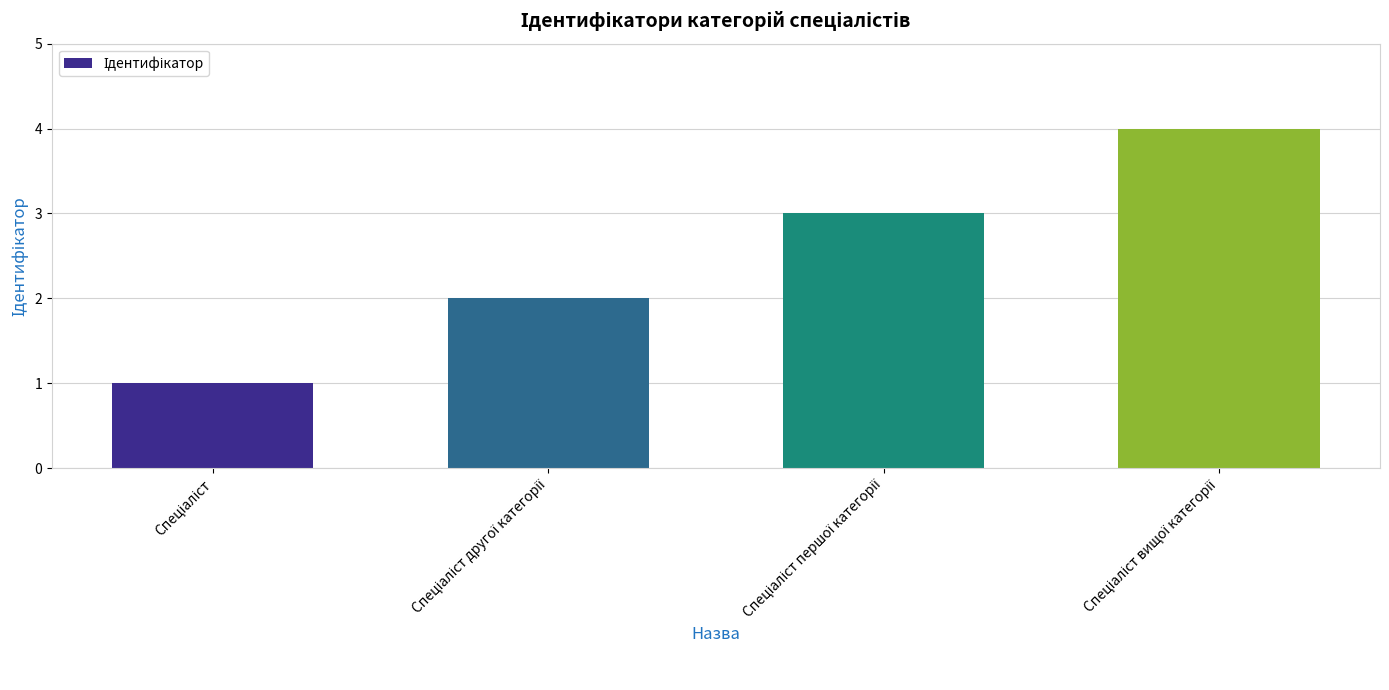

What is the difference between the maximum and minimum values?

3